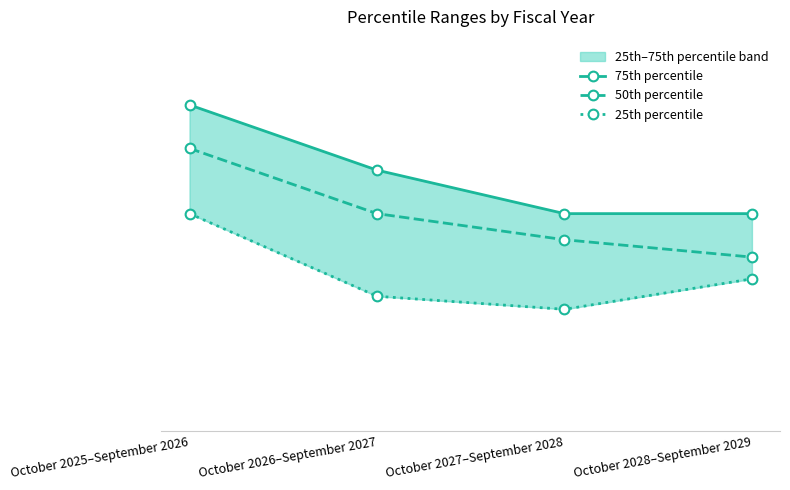

Where is the first local minimum for 25th percentile?

October 2027–September 2028